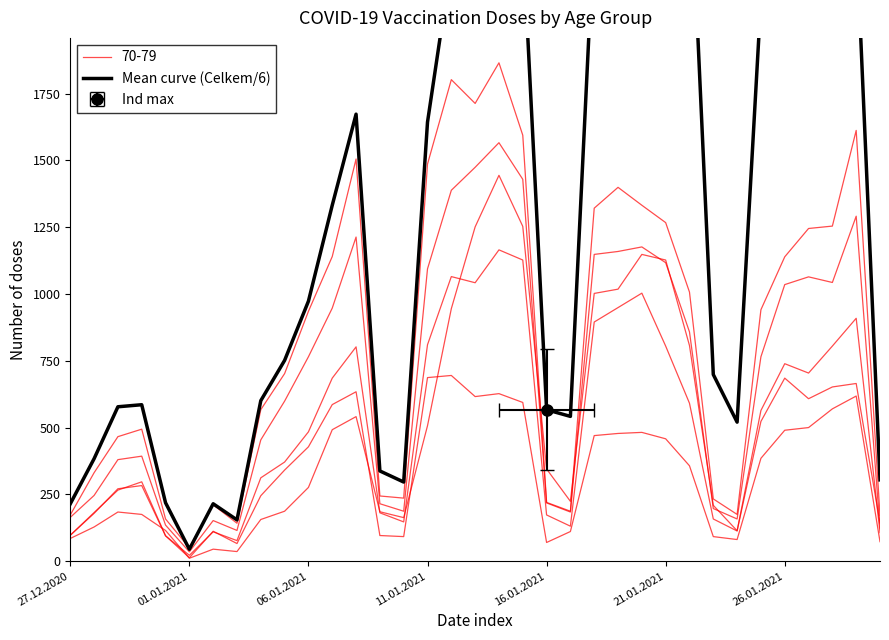

How many data points are above 973?

17